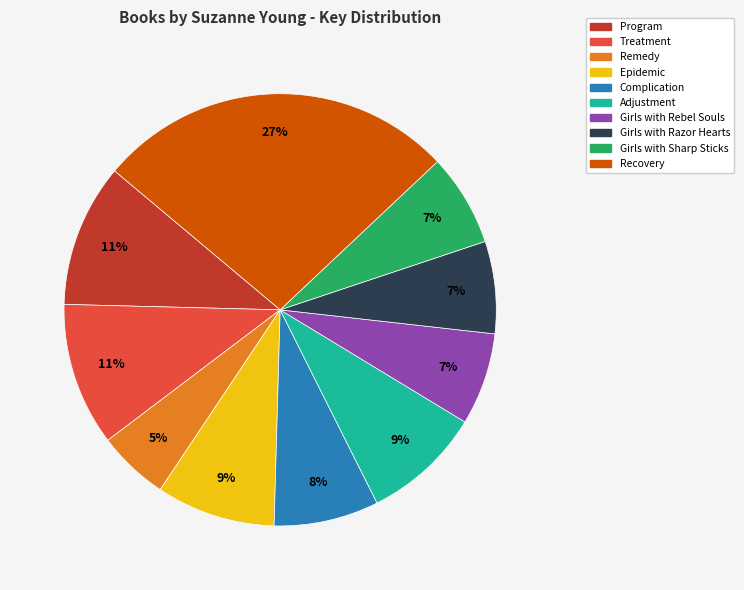

Do Adjustment and Program together represent more than half of the pie?

No